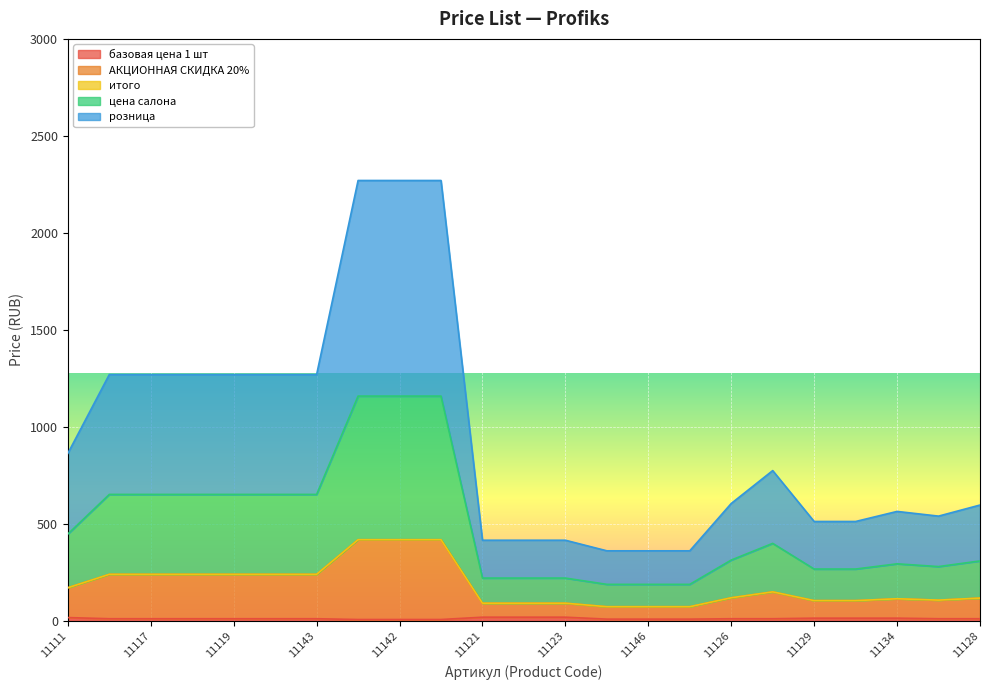

True or false: АКЦИОННАЯ СКИДКА 20% has a value of 545.7 at 11147.

False